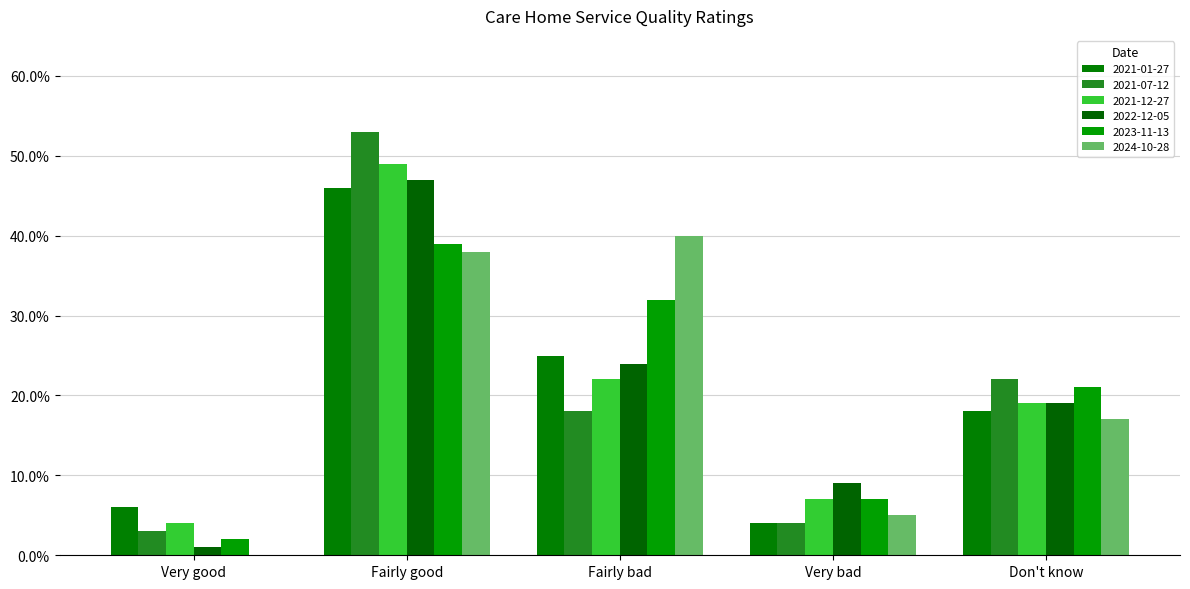

What is the sum of all 2024-10-28 values?

1.0